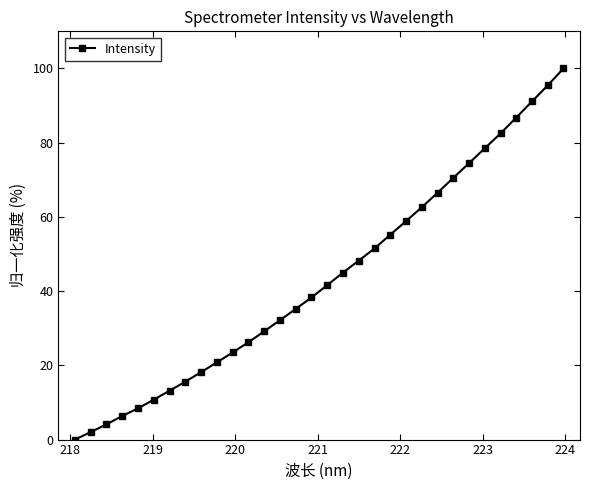

Reading left to right, list all the values displayed in this chart.

0.0	2.0	4.1	6.3	8.4	10.8	13.2	15.6	18.2	20.8	23.5	26.2	29.2	32.2	35.2	38.3	41.6	45.0	48.2	51.5	55.2	58.9	62.6	66.5	70.5	74.5	78.5	82.5	86.8	91.1	95.4	100.0